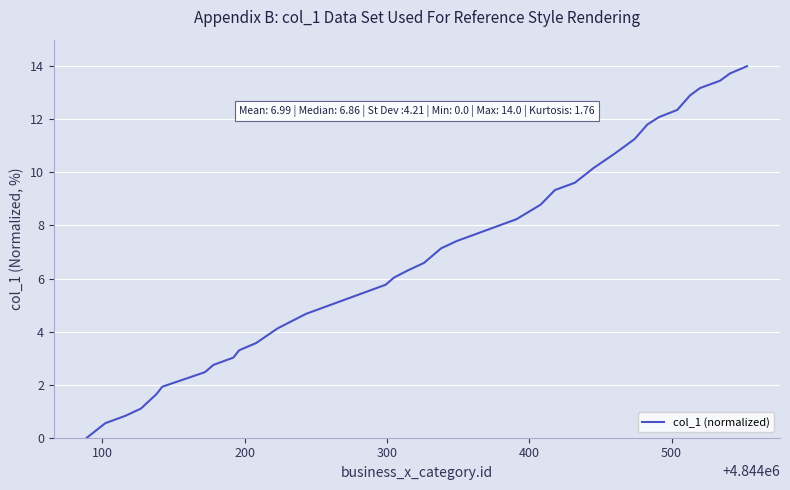

What is the greatest value displayed?

14.0